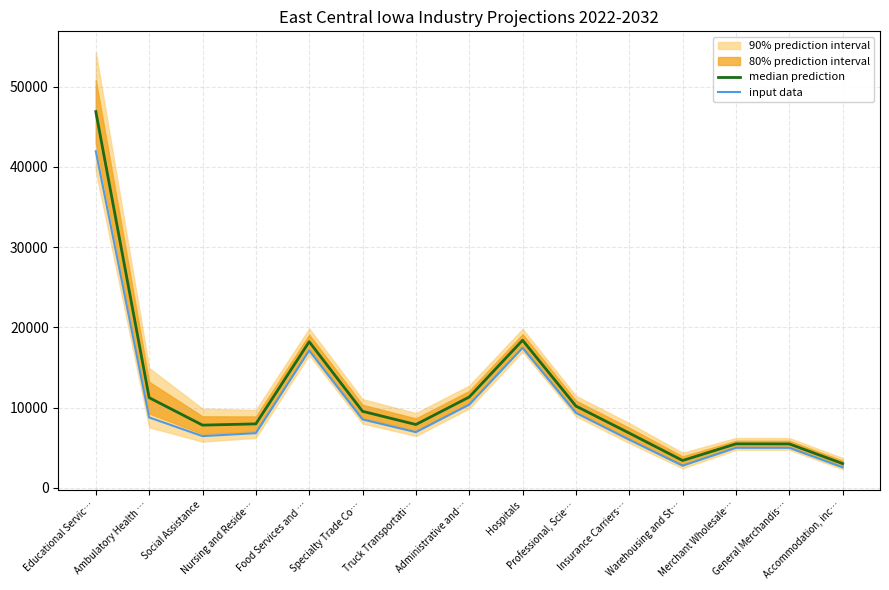

Reading left to right, what are all the values shown in this chart?

median prediction: Educational Servic…=46880	Ambulatory Health …=11240	Social Assistance=7820	Nursing and Reside…=7975	Food Services and …=18210	Specialty Trade Co…=9540	Truck Transportati…=7895	Administrative and…=11320	Hospitals=18395	Professional, Scie…=10195	Insurance Carriers…=6825	Warehousing and St…=3410	Merchant Wholesale…=5485	General Merchandis…=5480	Accommodation, inc…=3025
input data: Educational Servic…=41945	Ambulatory Health …=8780	Social Assistance=6450	Nursing and Reside…=6820	Food Services and …=17115	Specialty Trade Co…=8530	Truck Transportati…=6945	Administrative and…=10370	Hospitals=17450	Professional, Scie…=9345	Insurance Carriers…=6000	Warehousing and St…=2765	Merchant Wholesale…=4995	General Merchandis…=4995	Accommodation, inc…=2565